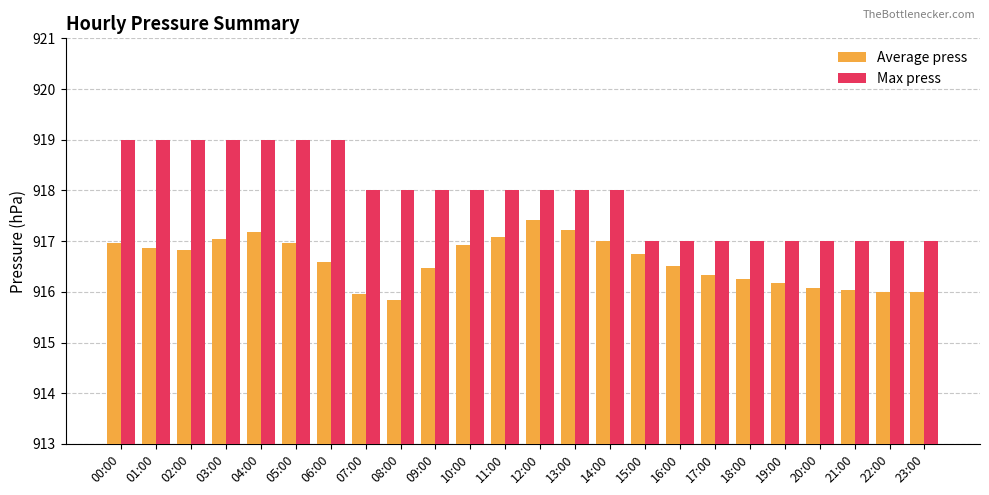

Rank the series by their average value, from highest to lowest.

Max press, Average press